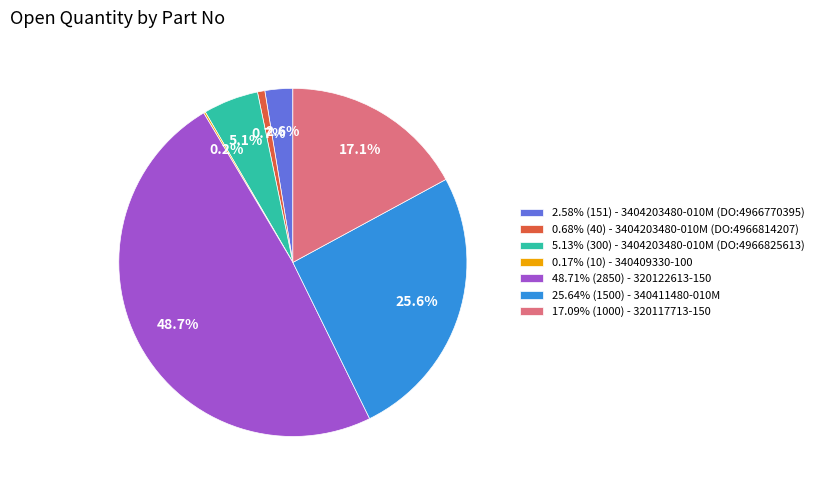

To the nearest percent, what is the average slice percentage?

14%